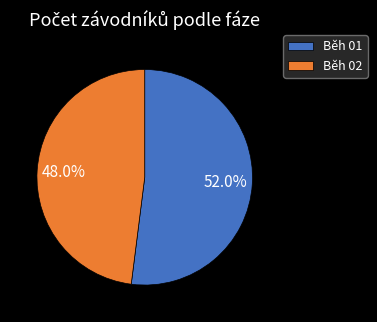

The Běh 02 slice represents 48% of the pie. True or false?

True